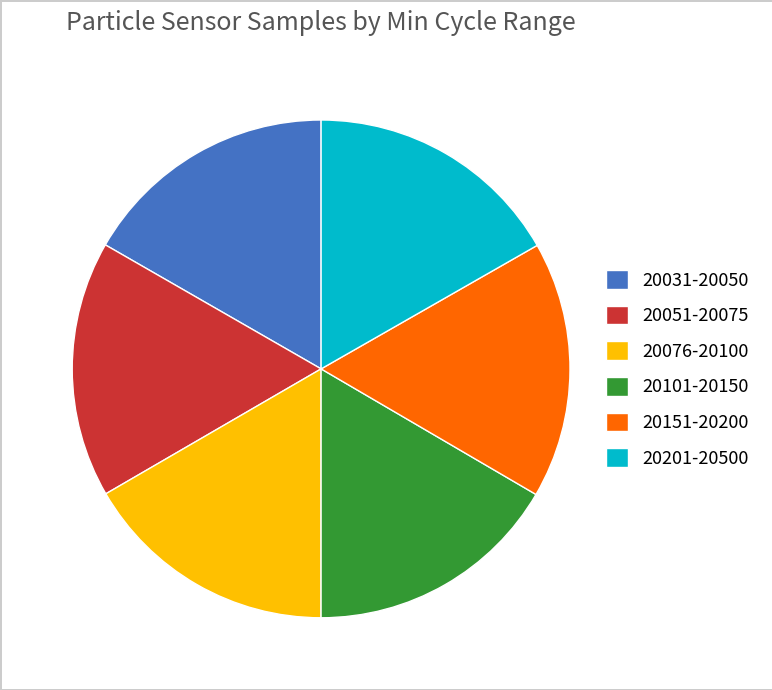

Is there any slice that represents more than half of the pie?

No